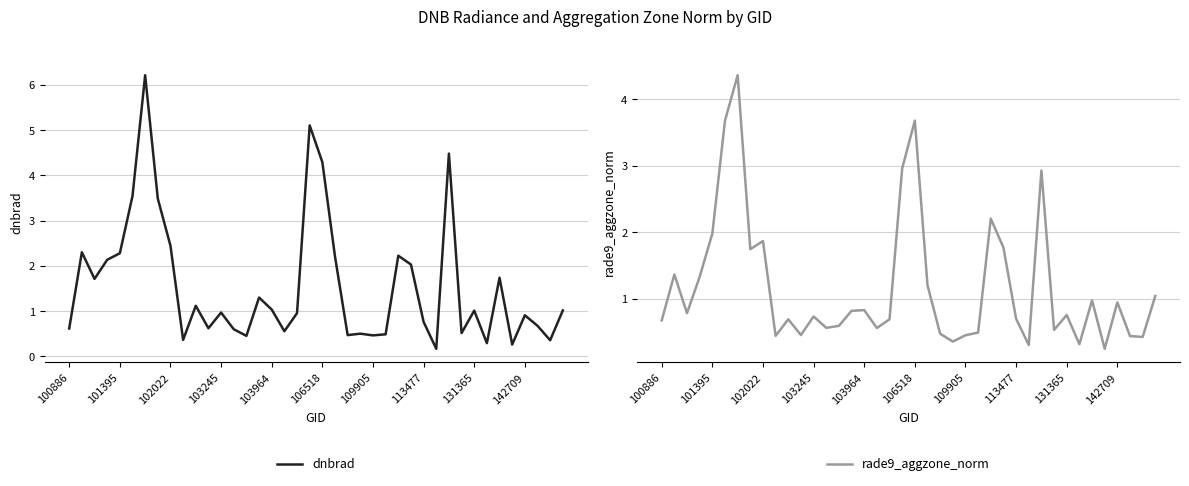

How many lines are shown in the chart?

2